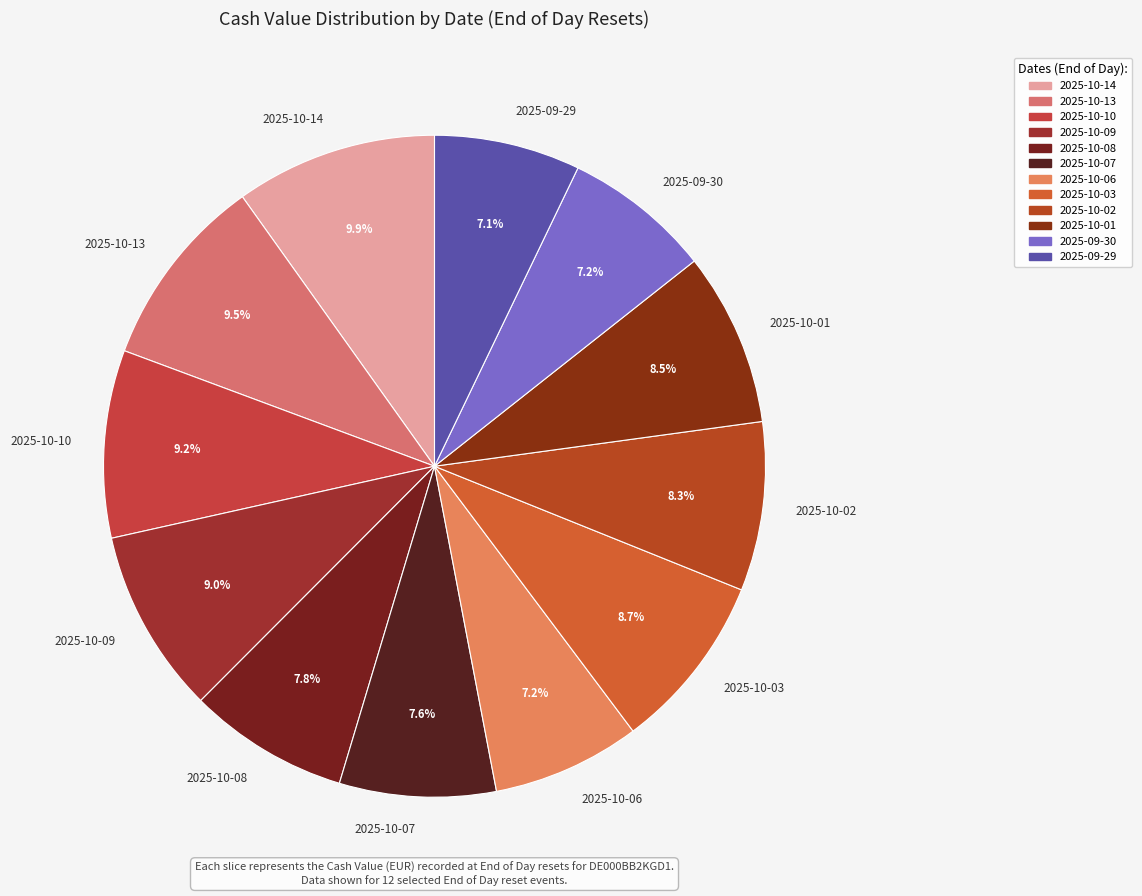

What percentage is the 2025-10-06 slice, to the nearest percent?

7%